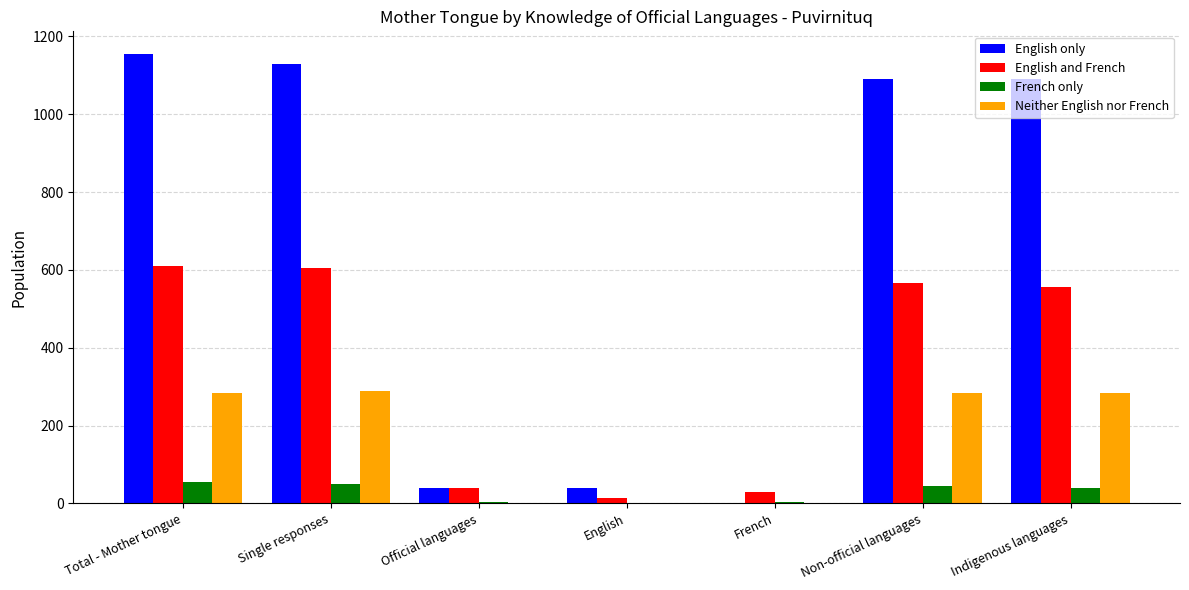

The value of English and French at French is 30. True or false?

True